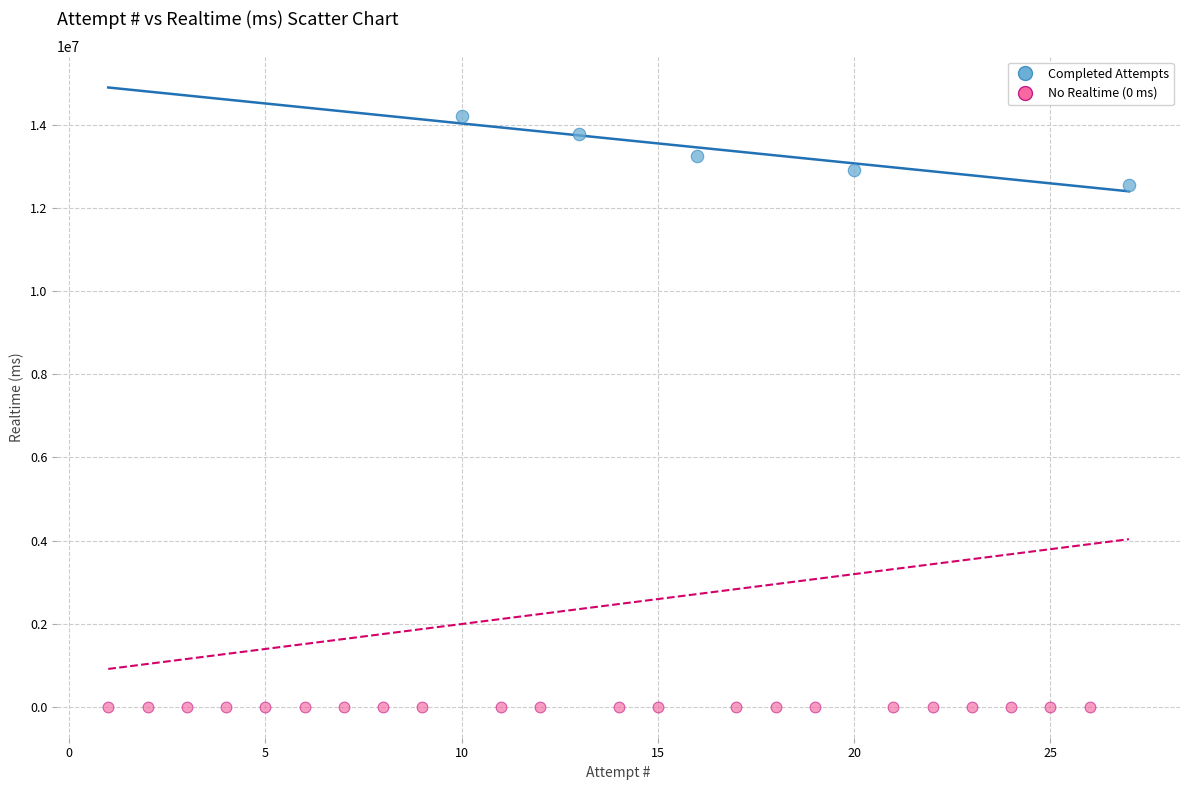

Which series reaches the maximum Y coordinate?

Completed Attempts